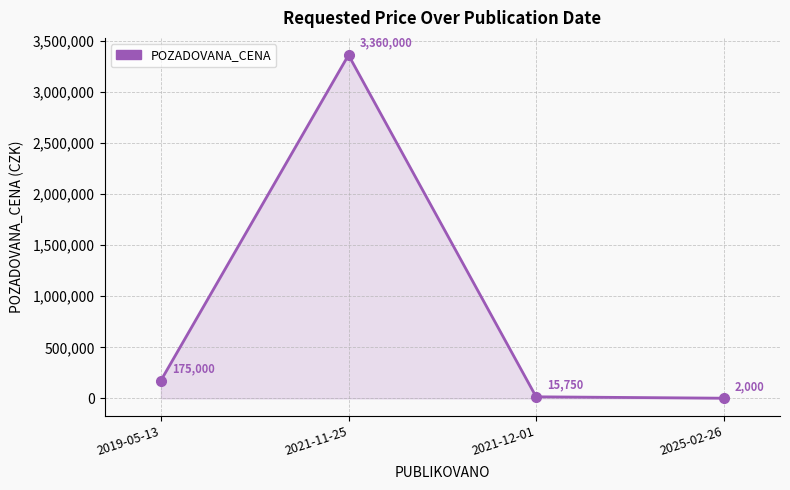

What is the greatest value displayed?

3360000